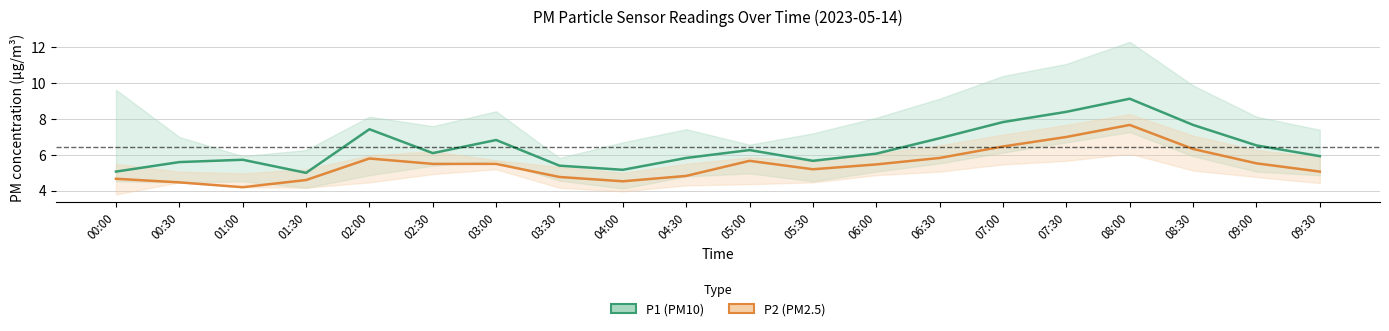

How many interior local valleys does the P1 series have?

4